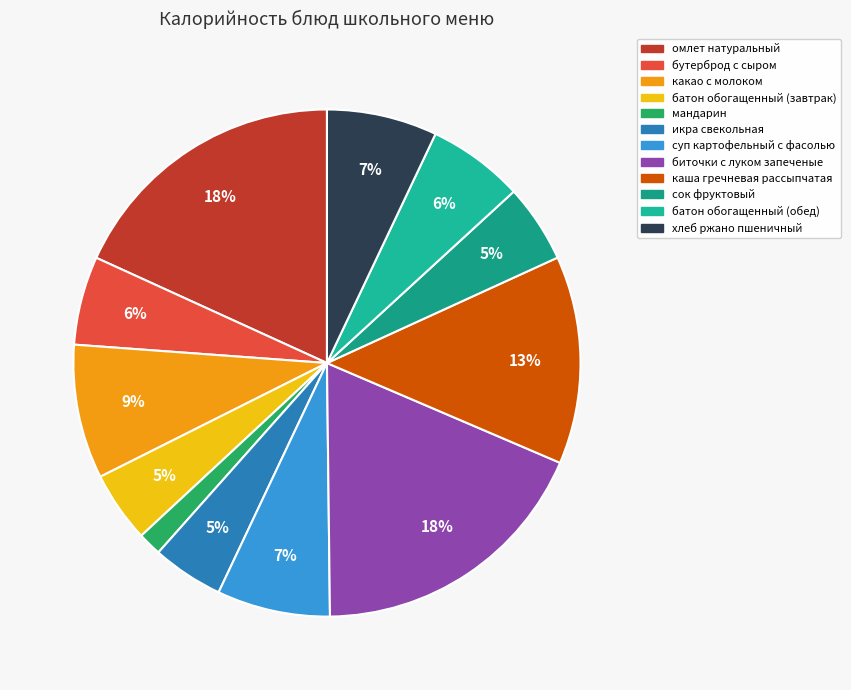

Is the sum of сок фруктовый and суп картофельный с фасолью greater than half?

No